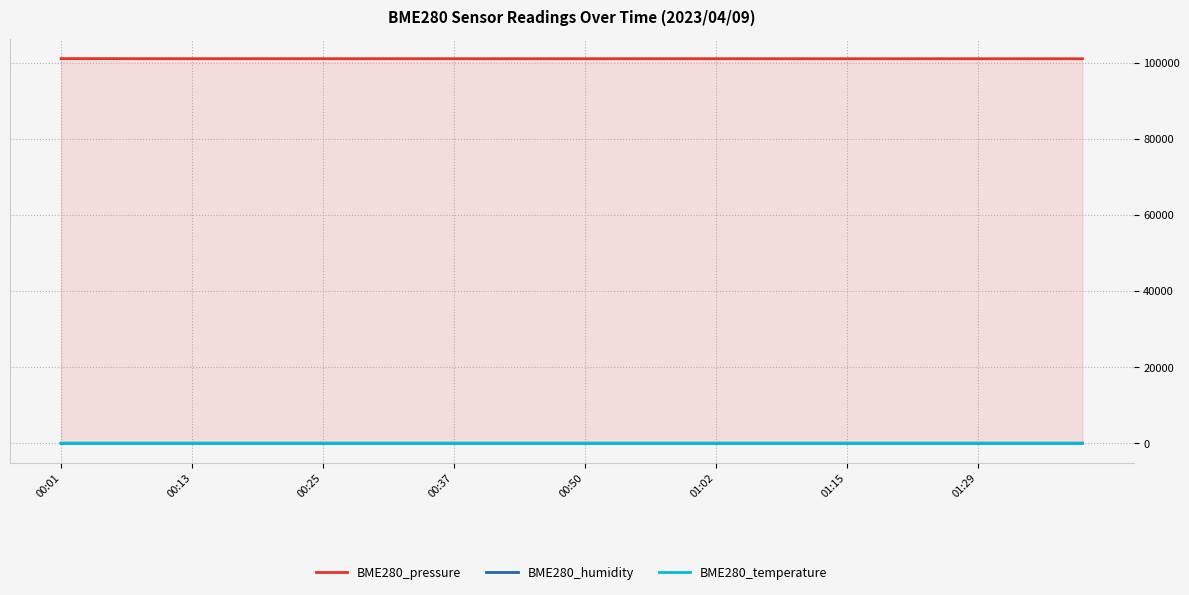

True or false: BME280_pressure has a value of 101061.4 at 00:37.

True